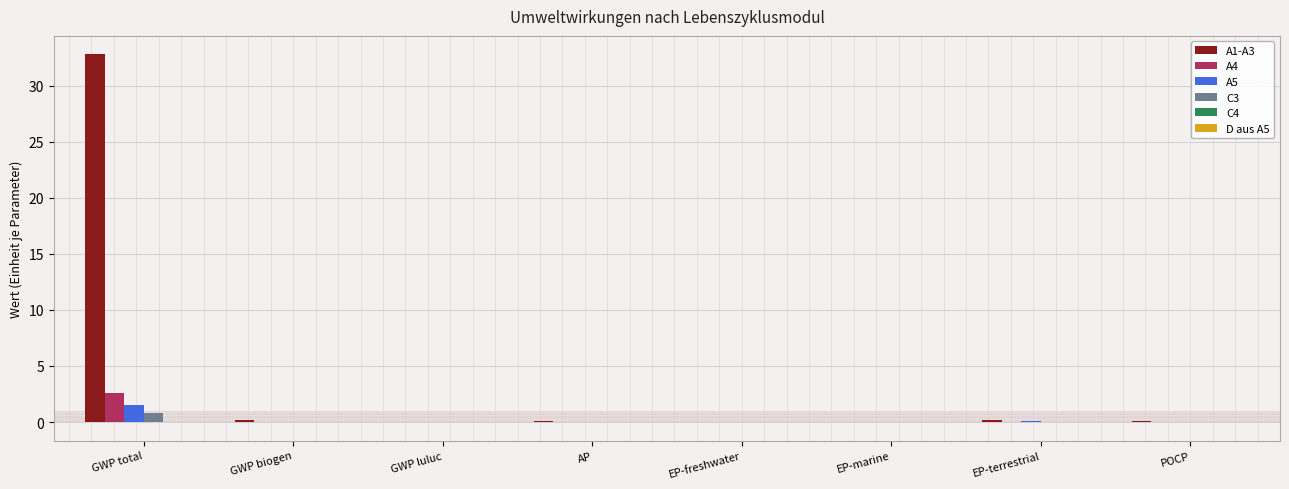

At which category is the sum across all series the highest?

GWP total